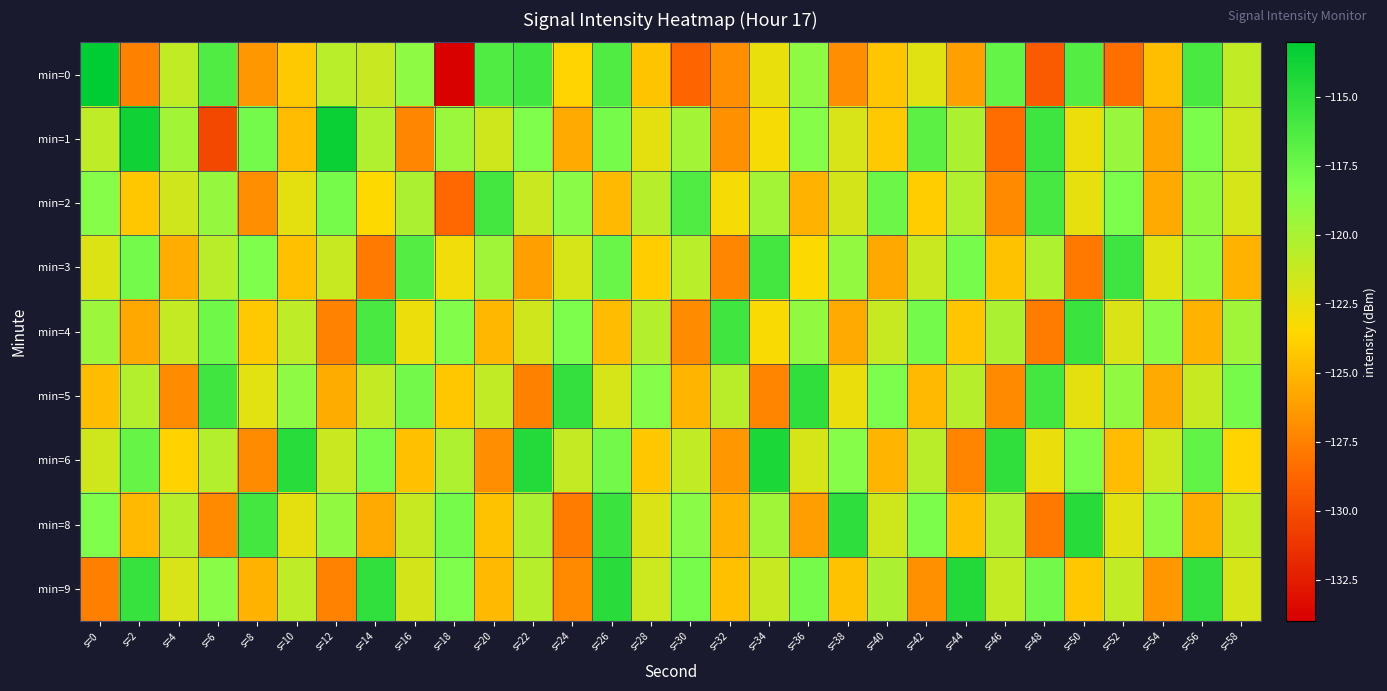

Reading left to right, what are all the values shown in this chart?

min=0: s=0=-112.7	s=2=-127.5	s=4=-120.9	s=6=-116.3	s=8=-126.4	s=10=-124.2	s=12=-120.6	s=14=-121.3	s=16=-118.9	s=18=-133.9	s=20=-116.4	s=22=-115.8	s=24=-123.7	s=26=-116.3	s=28=-124.4	s=30=-128.8	s=32=-126.9	s=34=-122.6	s=36=-118.9	s=38=-126.9	s=40=-124.4	s=42=-122.2	s=44=-126.1	s=46=-117.1	s=48=-129.3	s=50=-116.5	s=52=-128.3	s=54=-124.7	s=56=-116.1	s=58=-121.0
min=1: s=0=-120.8	s=2=-113.7	s=4=-119.7	s=6=-130.3	s=8=-117.8	s=10=-124.8	s=12=-113.4	s=14=-120.2	s=16=-127.2	s=18=-119.3	s=20=-121.5	s=22=-118.3	s=24=-125.6	s=26=-117.9	s=28=-122.4	s=30=-119.8	s=32=-126.7	s=34=-123.1	s=36=-118.5	s=38=-121.9	s=40=-124.2	s=42=-116.8	s=44=-120.1	s=46=-128.4	s=48=-115.6	s=50=-122.7	s=52=-119.3	s=54=-125.8	s=56=-118.1	s=58=-121.4
min=2: s=0=-118.5	s=2=-124.3	s=4=-121.6	s=6=-119.2	s=8=-126.8	s=10=-122.4	s=12=-117.9	s=14=-123.5	s=16=-120.1	s=18=-128.6	s=20=-115.8	s=22=-121.3	s=24=-118.7	s=26=-124.9	s=28=-120.5	s=30=-116.4	s=32=-123.1	s=34=-119.8	s=36=-125.2	s=38=-121.7	s=40=-117.5	s=42=-124.0	s=44=-120.3	s=46=-127.1	s=48=-115.9	s=50=-122.5	s=52=-118.2	s=54=-125.6	s=56=-119.0	s=58=-121.8
min=3: s=0=-122.1	s=2=-117.8	s=4=-125.4	s=6=-120.7	s=8=-118.3	s=10=-124.6	s=12=-121.2	s=14=-127.8	s=16=-116.5	s=18=-122.9	s=20=-119.6	s=22=-126.1	s=24=-121.8	s=26=-117.4	s=28=-124.0	s=30=-120.6	s=32=-127.2	s=34=-115.8	s=36=-123.4	s=38=-119.1	s=40=-125.7	s=42=-121.3	s=44=-118.0	s=46=-124.5	s=48=-120.2	s=50=-127.9	s=52=-115.6	s=54=-122.2	s=56=-118.9	s=58=-125.3
min=4: s=0=-119.4	s=2=-125.7	s=4=-121.1	s=6=-117.6	s=8=-124.2	s=10=-120.8	s=12=-127.4	s=14=-116.1	s=16=-122.7	s=18=-118.4	s=20=-125.0	s=22=-121.6	s=24=-118.2	s=26=-124.8	s=28=-120.4	s=30=-127.0	s=32=-115.7	s=34=-123.3	s=36=-119.0	s=38=-125.6	s=40=-121.2	s=42=-117.8	s=44=-124.4	s=46=-120.1	s=48=-127.7	s=50=-115.4	s=52=-122.0	s=54=-118.7	s=56=-125.3	s=58=-119.6
min=5: s=0=-124.8	s=2=-120.4	s=4=-127.0	s=6=-115.7	s=8=-122.3	s=10=-118.9	s=12=-125.5	s=14=-121.1	s=16=-117.7	s=18=-124.3	s=20=-120.9	s=22=-127.5	s=24=-115.2	s=26=-121.8	s=28=-118.5	s=30=-125.1	s=32=-120.7	s=34=-127.3	s=36=-115.0	s=38=-122.6	s=40=-118.2	s=42=-124.9	s=44=-120.5	s=46=-127.1	s=48=-115.8	s=50=-122.4	s=52=-119.0	s=54=-125.6	s=56=-121.2	s=58=-117.9
min=6: s=0=-121.5	s=2=-117.2	s=4=-123.8	s=6=-120.4	s=8=-127.0	s=10=-114.7	s=12=-121.3	s=14=-118.0	s=16=-124.6	s=18=-120.2	s=20=-126.8	s=22=-114.5	s=24=-121.1	s=26=-117.7	s=28=-124.3	s=30=-120.9	s=32=-126.5	s=34=-114.2	s=36=-121.8	s=38=-118.5	s=40=-125.1	s=42=-120.7	s=44=-127.3	s=46=-115.0	s=48=-122.6	s=50=-118.2	s=52=-124.8	s=54=-121.4	s=56=-117.1	s=58=-123.7
min=8: s=0=-118.3	s=2=-124.9	s=4=-120.5	s=6=-127.1	s=8=-115.8	s=10=-122.4	s=12=-119.0	s=14=-125.6	s=16=-121.2	s=18=-117.9	s=20=-124.5	s=22=-120.1	s=24=-127.7	s=26=-115.4	s=28=-122.0	s=30=-118.7	s=32=-125.3	s=34=-119.6	s=36=-126.2	s=38=-114.9	s=40=-121.5	s=42=-118.1	s=44=-124.7	s=46=-120.3	s=48=-127.9	s=50=-114.6	s=52=-122.2	s=54=-118.8	s=56=-125.4	s=58=-121.0
min=9: s=0=-127.6	s=2=-115.3	s=4=-121.9	s=6=-118.6	s=8=-125.2	s=10=-120.8	s=12=-127.4	s=14=-115.1	s=16=-121.7	s=18=-118.3	s=20=-124.9	s=22=-120.5	s=24=-127.1	s=26=-114.8	s=28=-121.4	s=30=-118.0	s=32=-124.6	s=34=-121.2	s=36=-117.9	s=38=-124.5	s=40=-120.1	s=42=-126.7	s=44=-114.4	s=46=-121.0	s=48=-117.7	s=50=-124.3	s=52=-120.9	s=54=-126.5	s=56=-115.2	s=58=-121.8